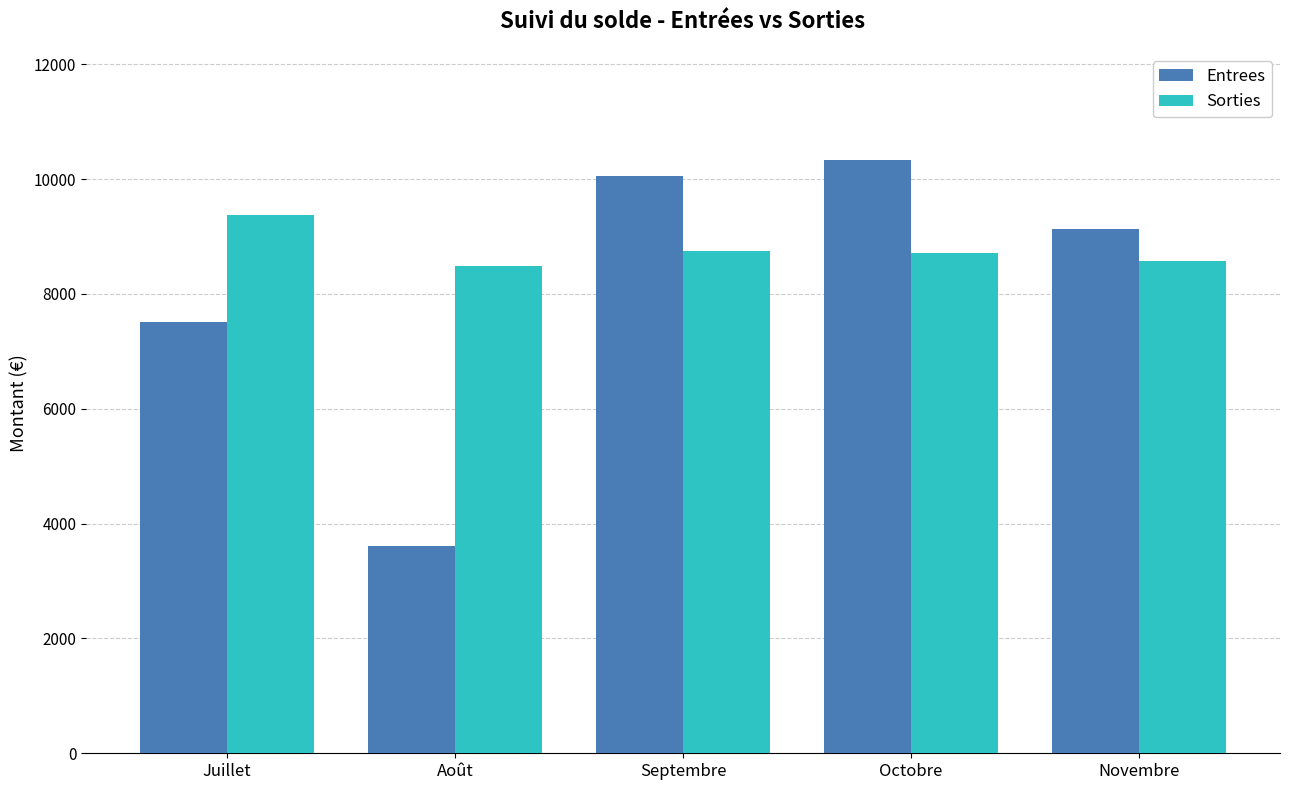

Reading left to right, extract all data points from this chart.

Entrees: 7515.0	3605.0	10045.0	10335.0	9125.0
Sorties: 9381.5	8486.2	8755.8	8703.8	8581.1